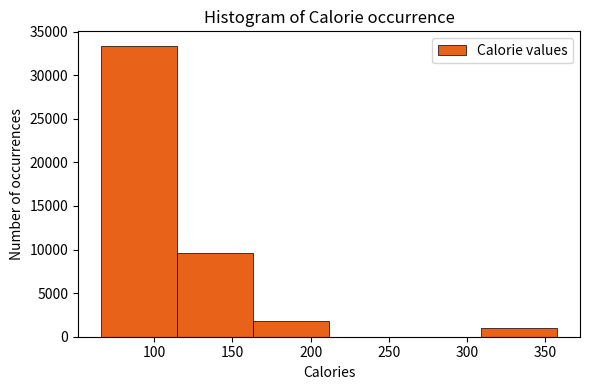

How tall is the bar that spans 165 to 210 on the x-axis? Neither the bar edges nor the heights are printed on the chart, so give them approximately, as read against the axes.

2000